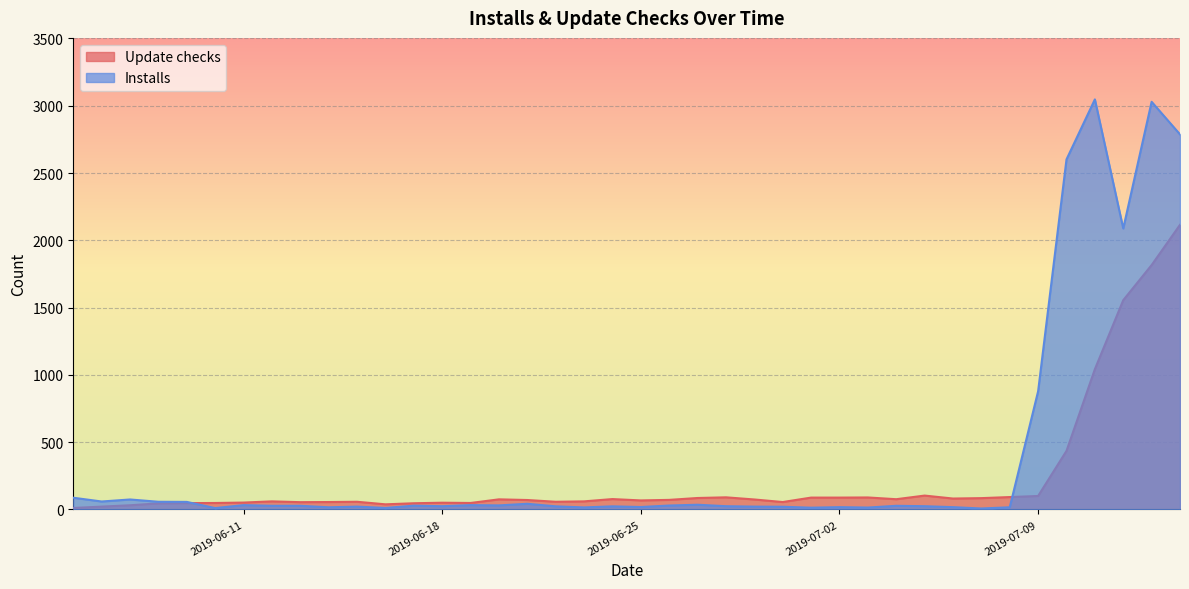

How many lines are shown in the chart?

2